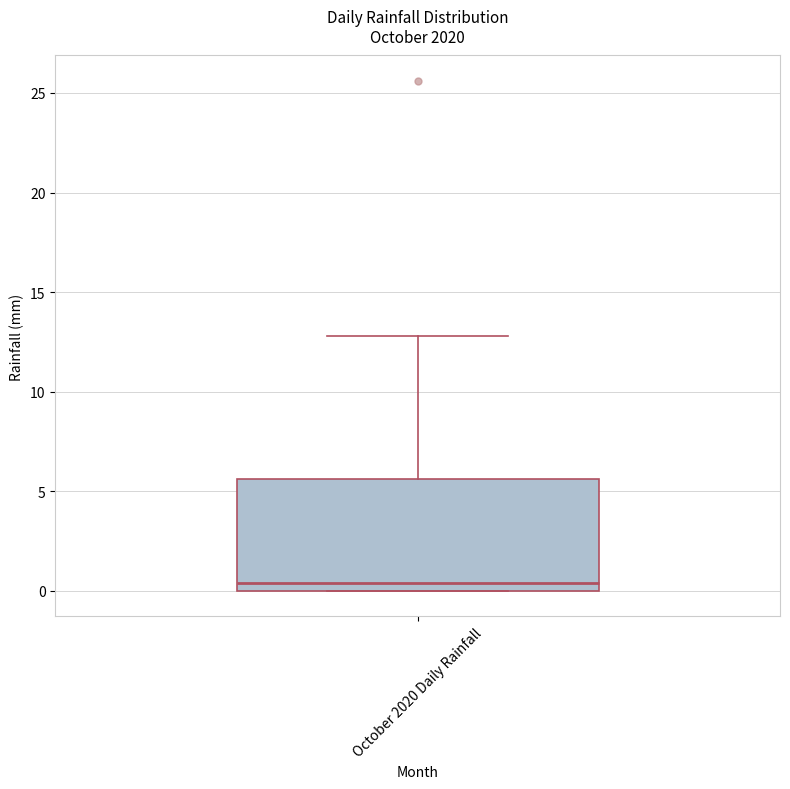

Read this box plot against the y-axis: the position of the median line, the range covered by the box, and the ends of both whiskers. The values are not printed on the chart, so give them approximately, as read against the axis.

median 0.5, box 0.0 to 5.5, whiskers 0.0 to 13.0